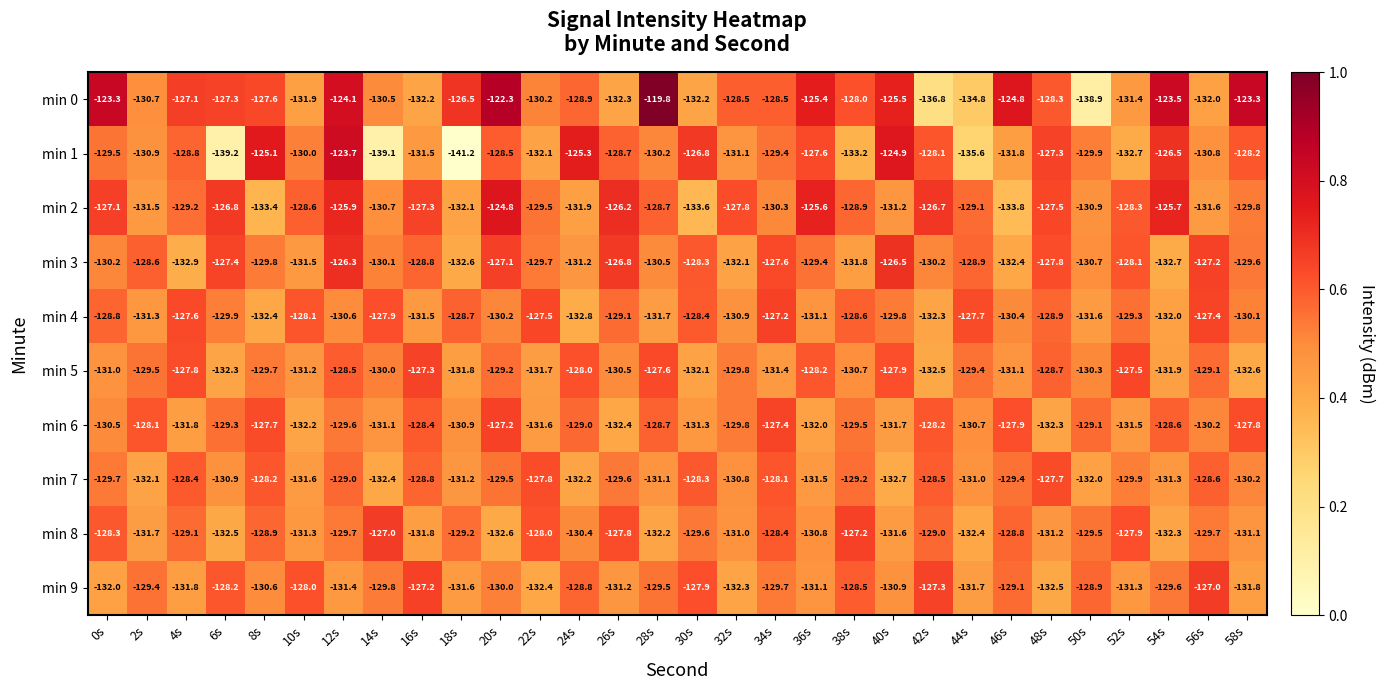

The value of min 3 at 24s is -221.4. True or false?

False